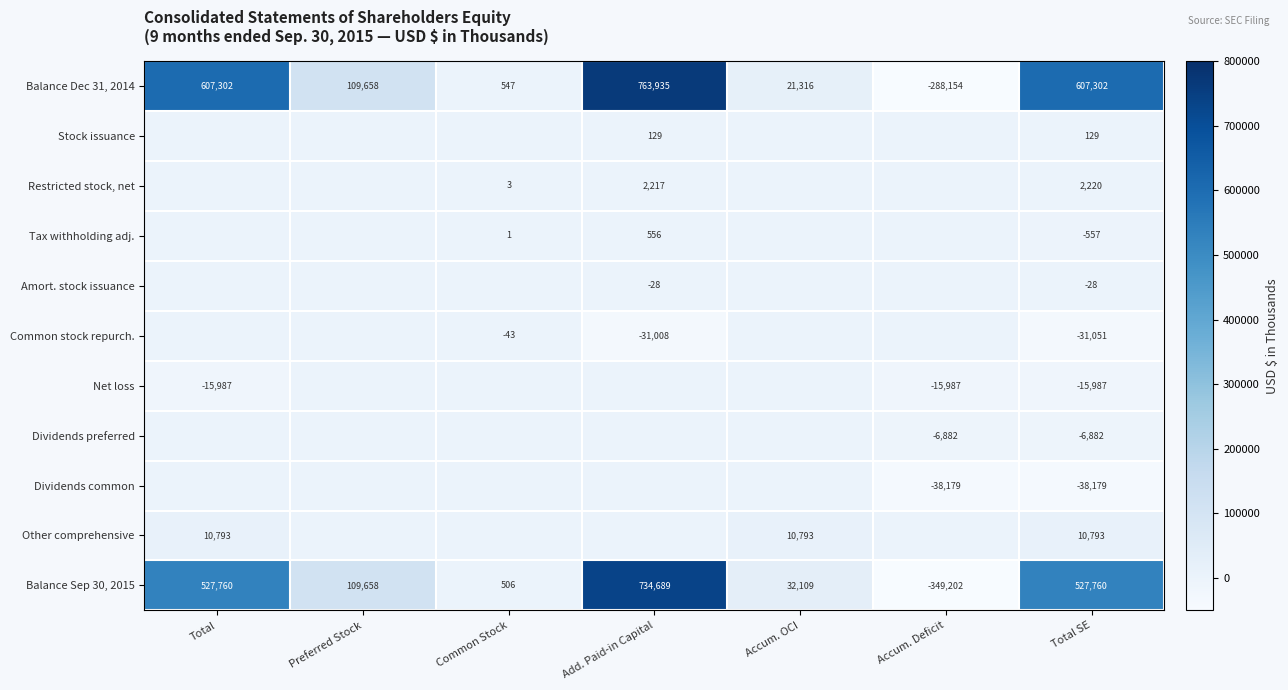

What is the sum of all Balance Sep 30, 2015 values?

1583280